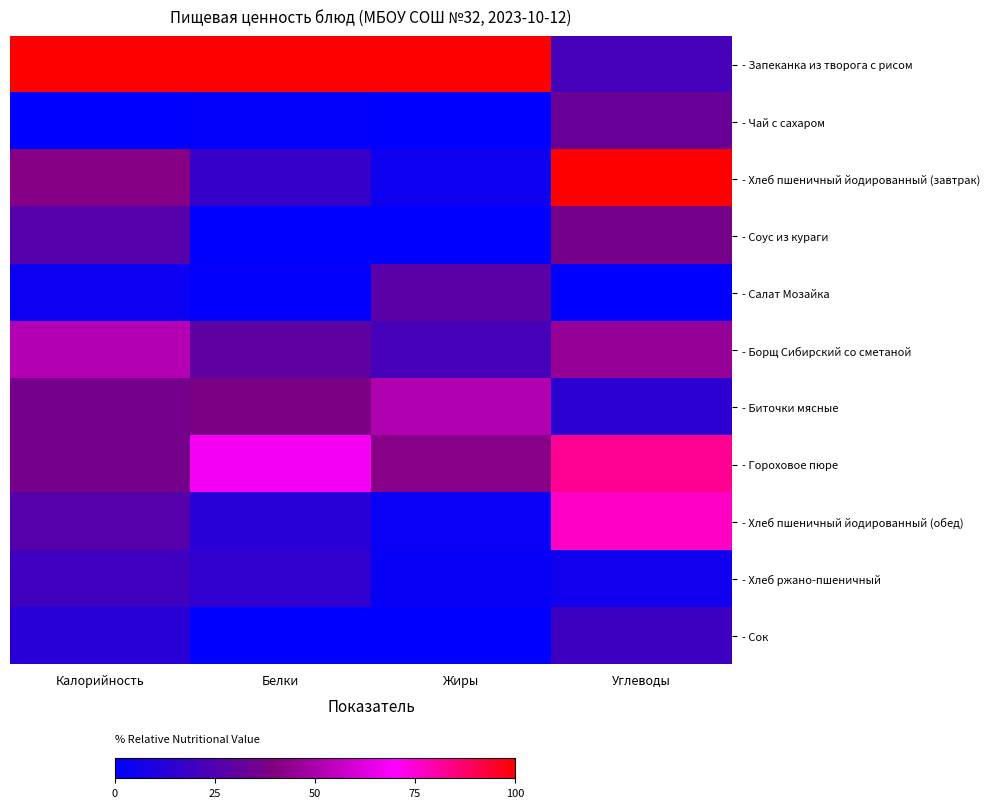

Rank the series by their maximum value, from lowest to highest.

- Сок, - Хлеб ржано-пшеничный, - Салат Мозайка, - Чай с сахаром, - Соус из кураги, - Биточки мясные, - Борщ Сибирский со сметаной, - Хлеб пшеничный йодированный (обед), - Гороховое пюре, - Запеканка из творога с рисом, - Хлеб пшеничный йодированный (завтрак)